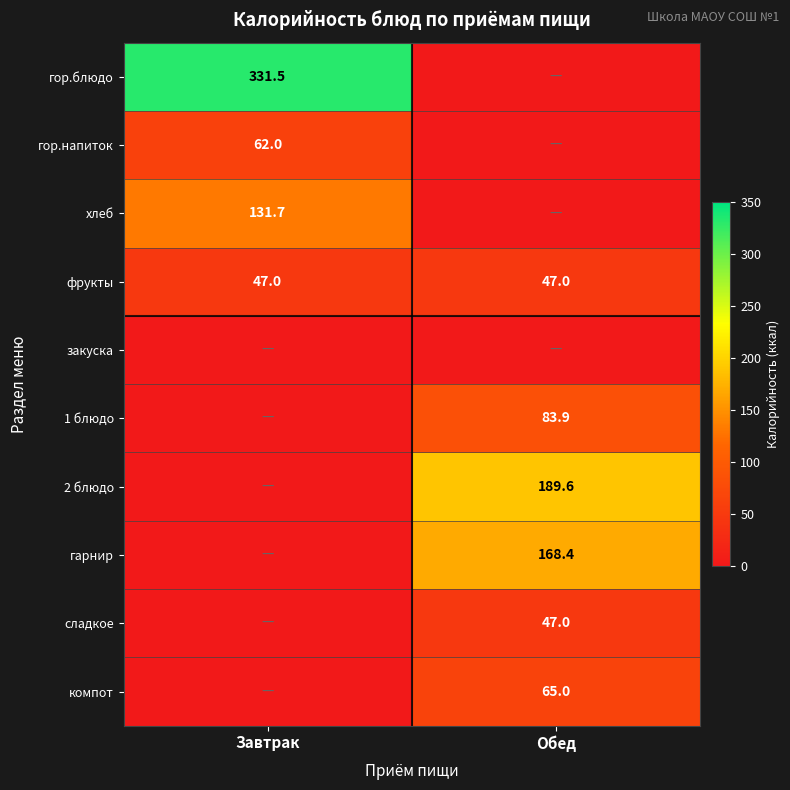

The value of гор.напиток at Завтрак is 62.0. True or false?

True